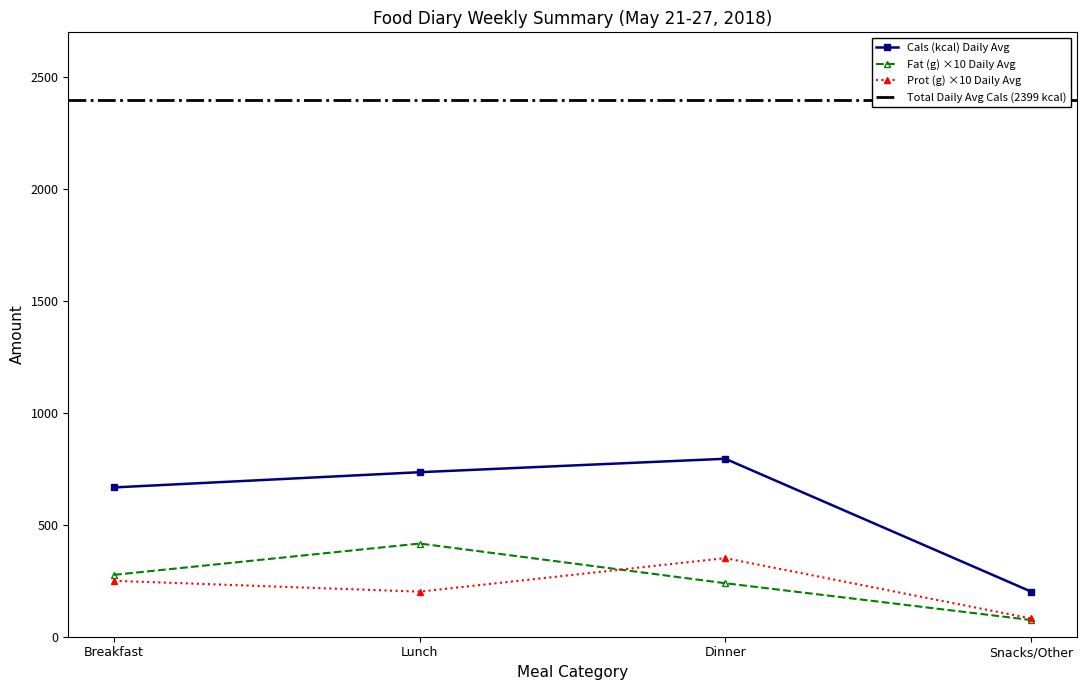

What is the maximum value for Fat (g) ×10 Daily Avg?

416.3